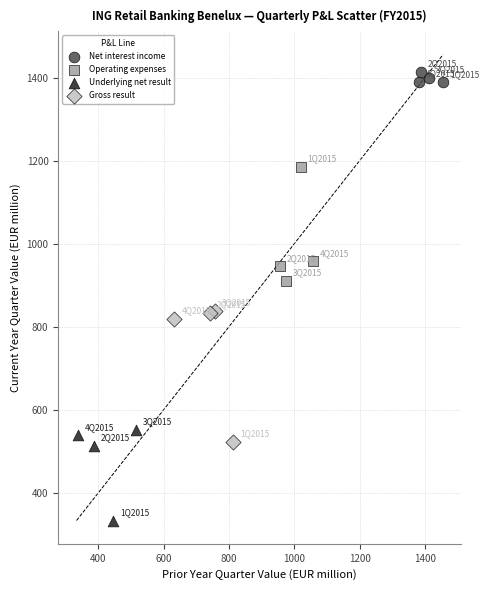

Which series contains the lowest Y value?

Underlying net result